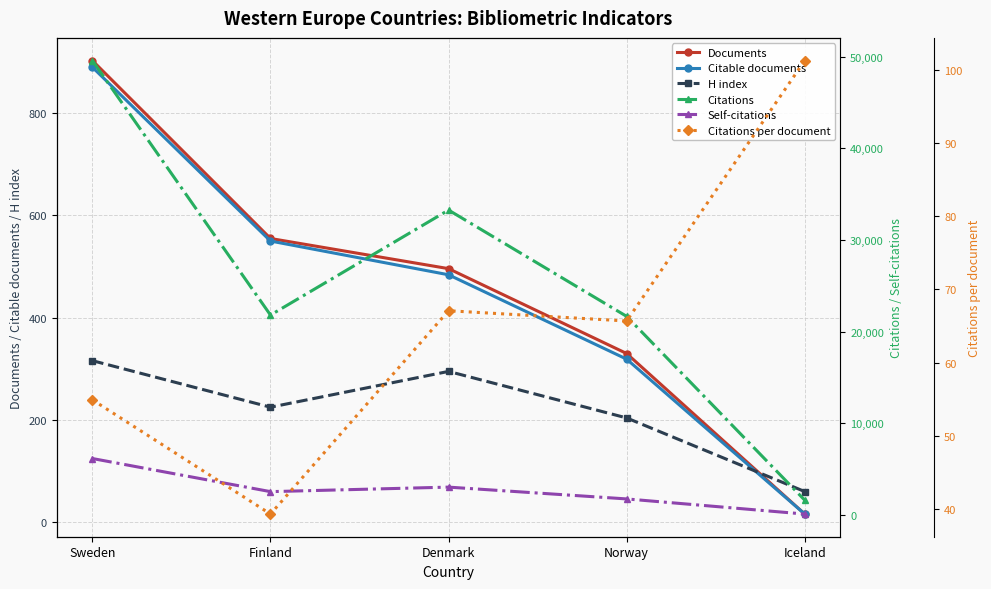

Which category has the lowest value in the Citable documents series?

Iceland